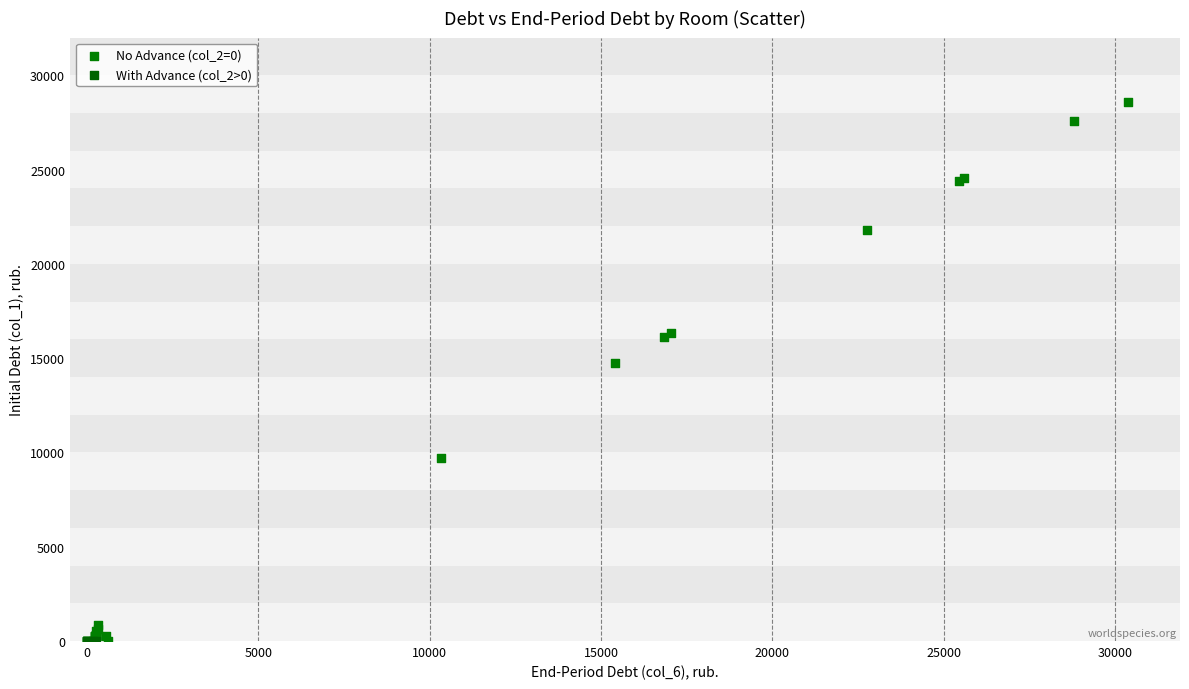

What are all the series names shown in the legend?

No Advance (col_2=0), With Advance (col_2>0)